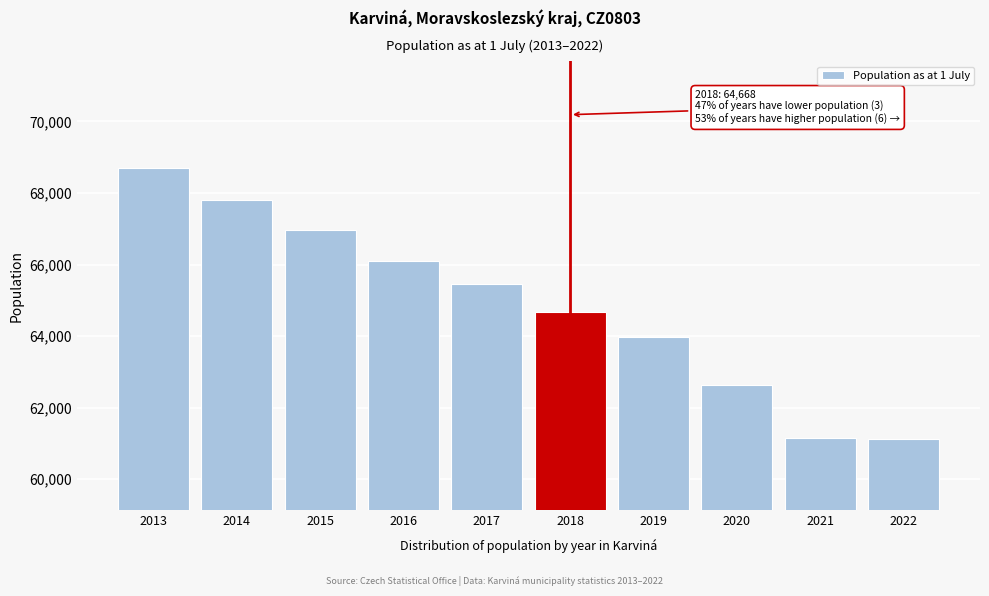

What is the maximum value shown in the chart?

68690